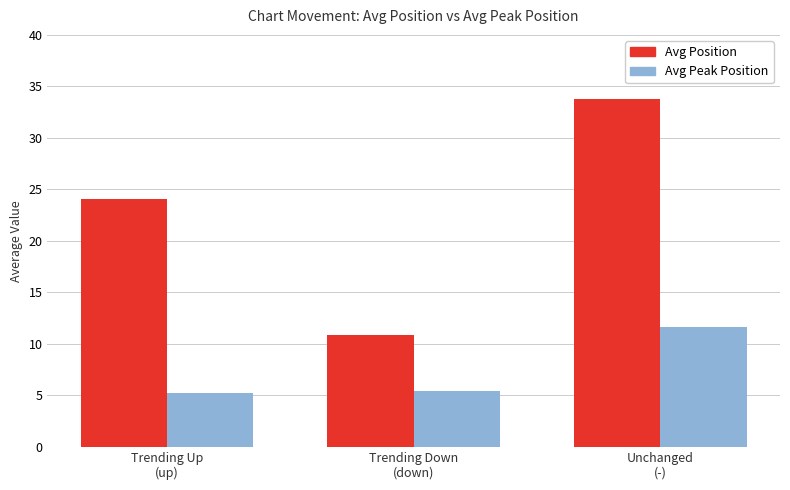

What is the spread (max minus min) of values at Trending Down
(down)?

5.5